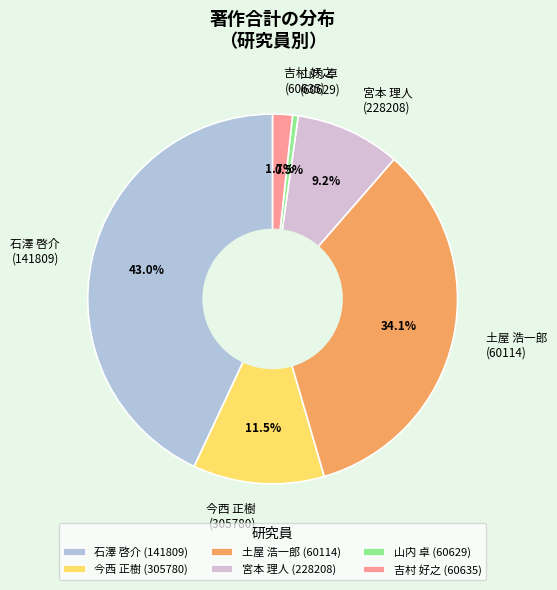

To the nearest percent, what is the average slice percentage?

17%